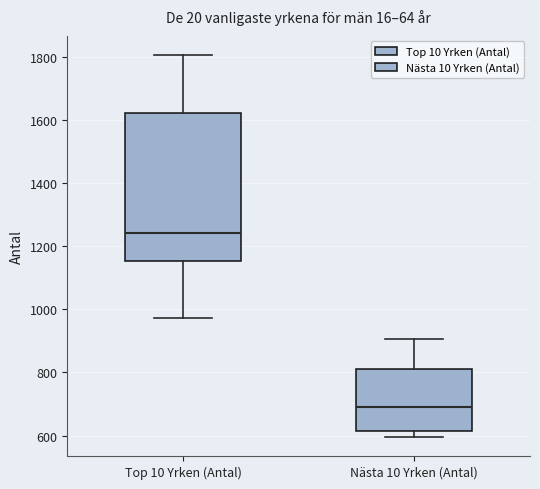

Which box has the highest median line?

Top 10 Yrken (Antal)